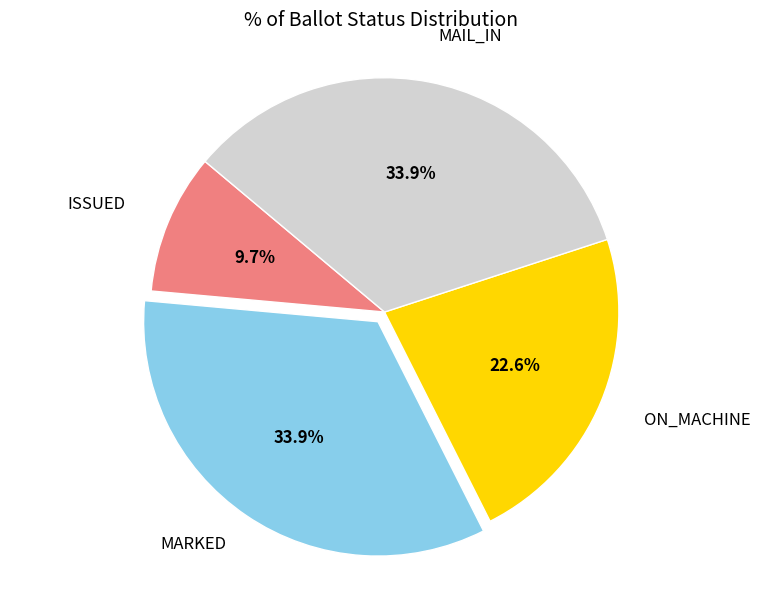

Do MAIL_IN and ON_MACHINE together represent more than half of the pie?

Yes